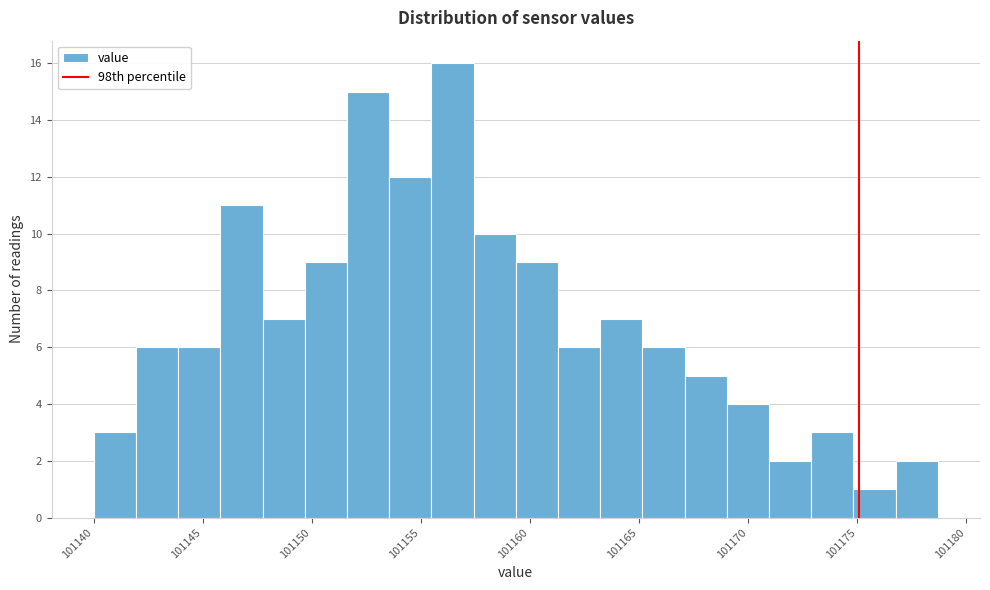

Around what value on the x-axis is the tallest bar? Give the approximate position of its centre, as read against the axis.

101156.5